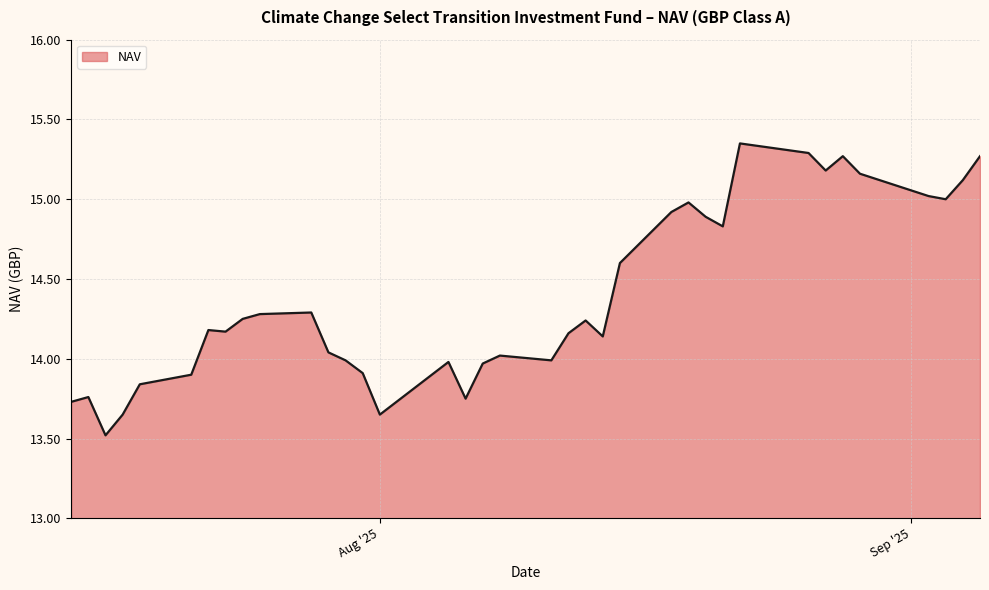

What is the difference between the maximum and minimum values?

1.8